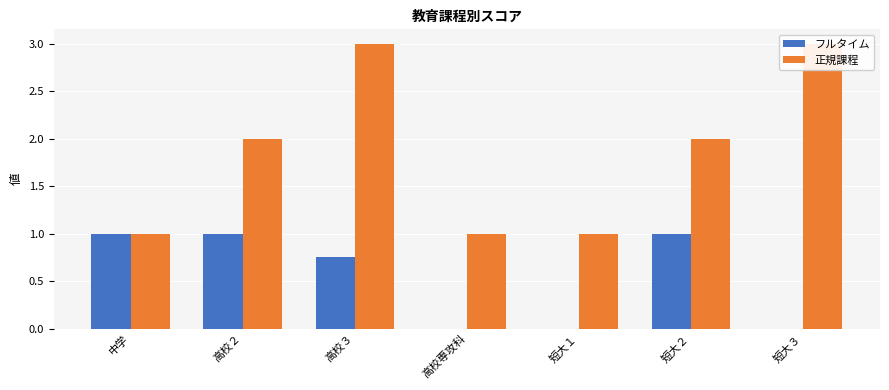

What is the sum of the フルタイム values at 高校２ and 中学?

2.0